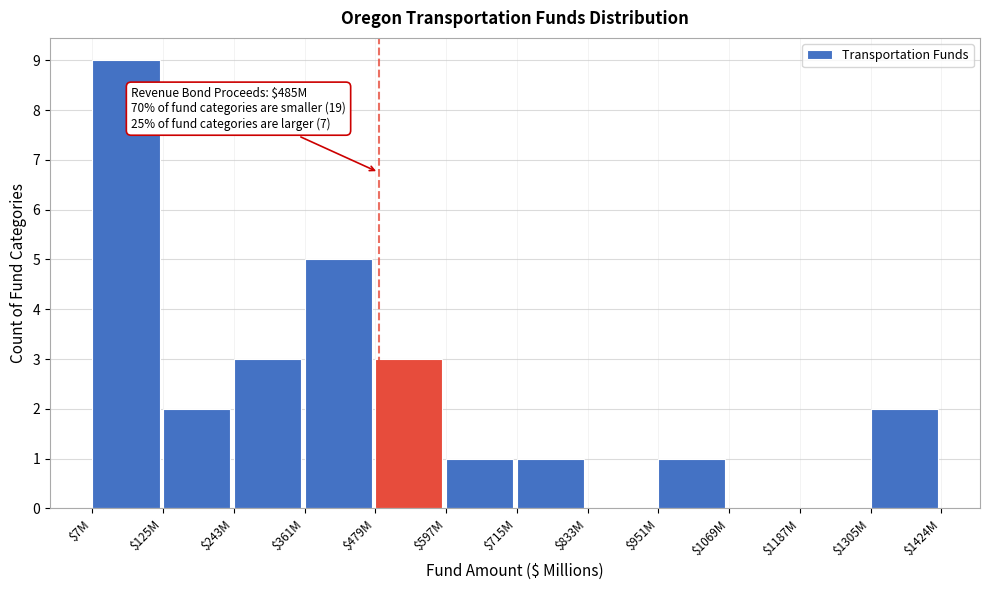

Is it true that the value at $1069M is 5?

False